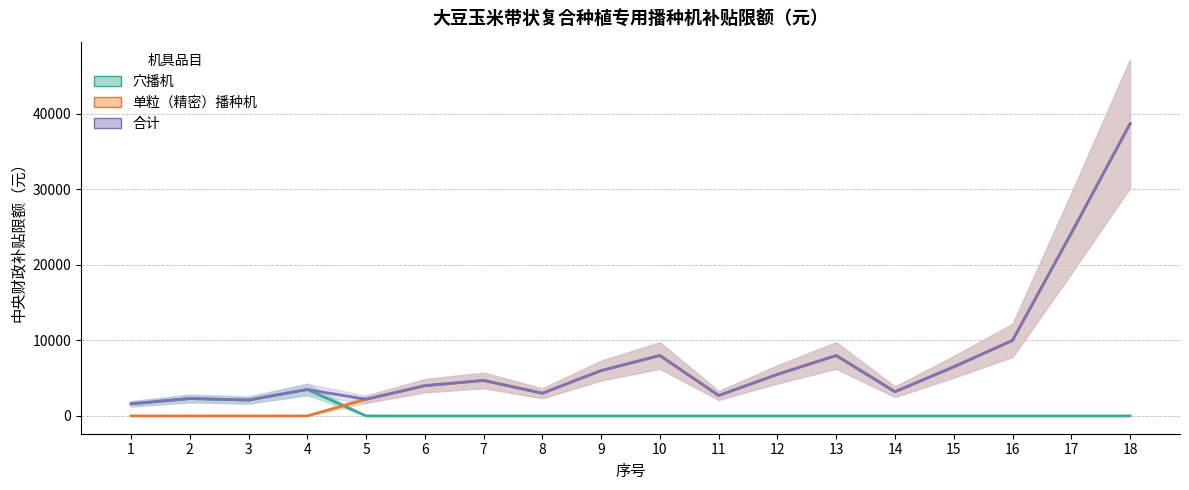

Where is the first local maximum for 单粒（精密）播种机?

7